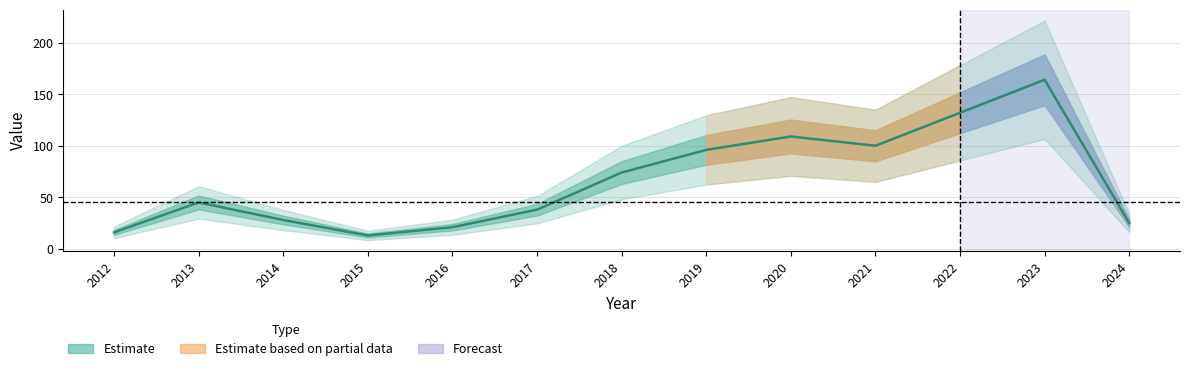

What is the minimum value shown in the chart?

13